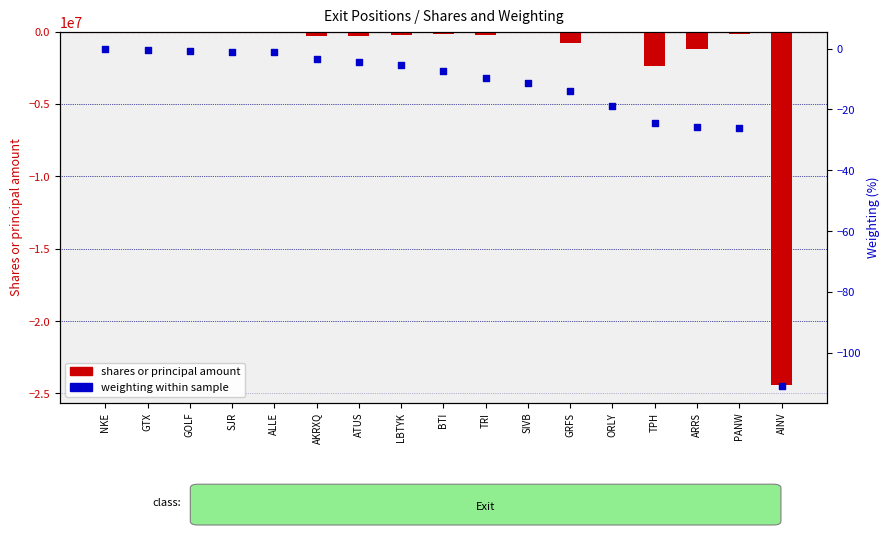

At which category is the sum across all series the highest?

NKE